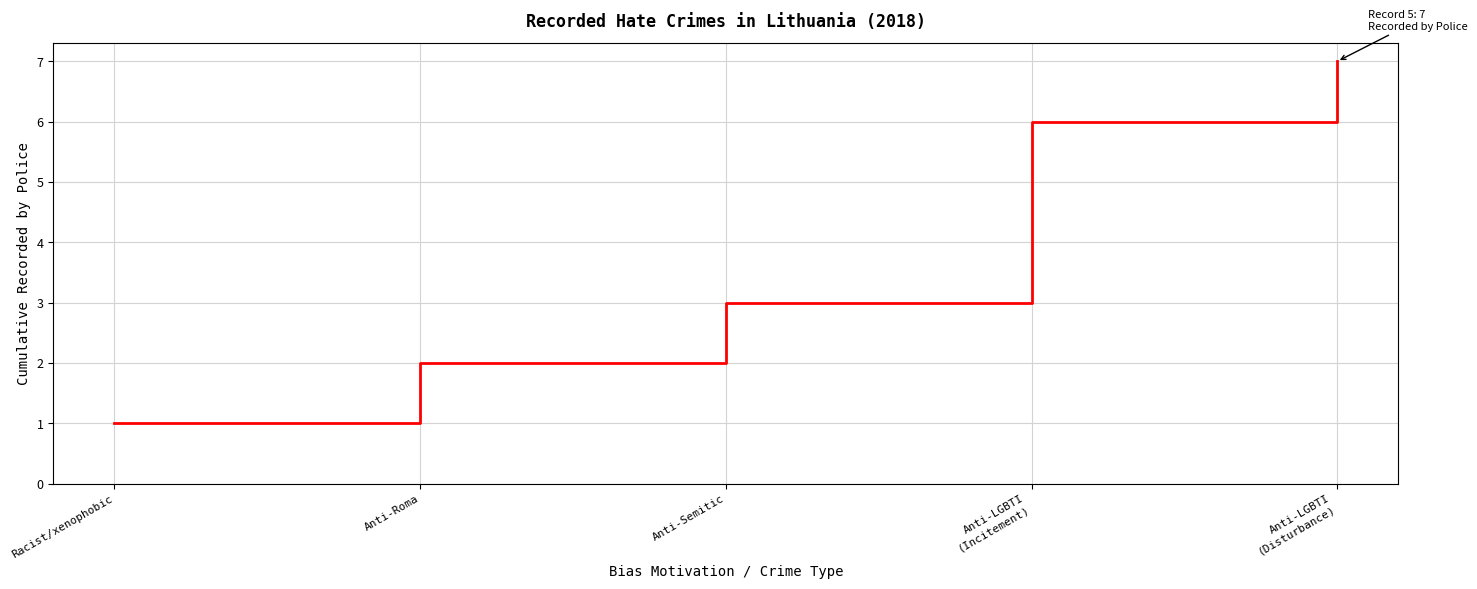

What is the difference between the values at Anti-Semitic and Anti-LGBTI
(Incitement)?

3